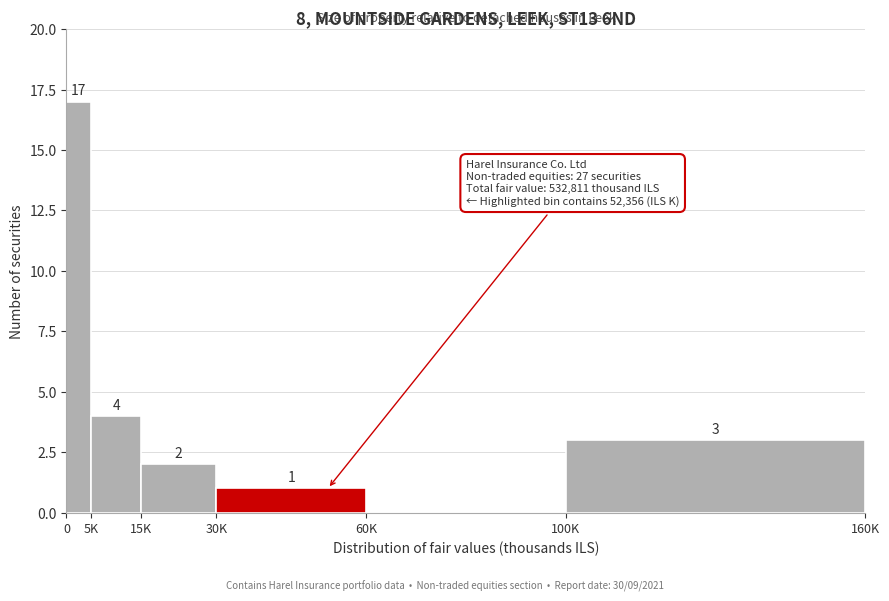

Reading left to right, transcribe all the data shown in this chart.

0=17	5K=4	15K=2	30K=1	60K=0	100K=3